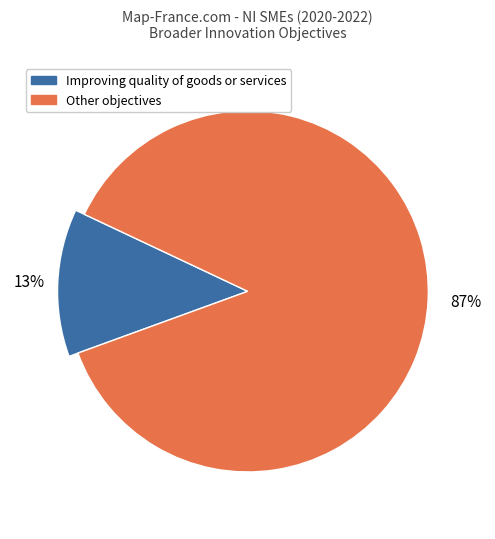

Does Improving quality of goods or services represent more than half of the total?

No